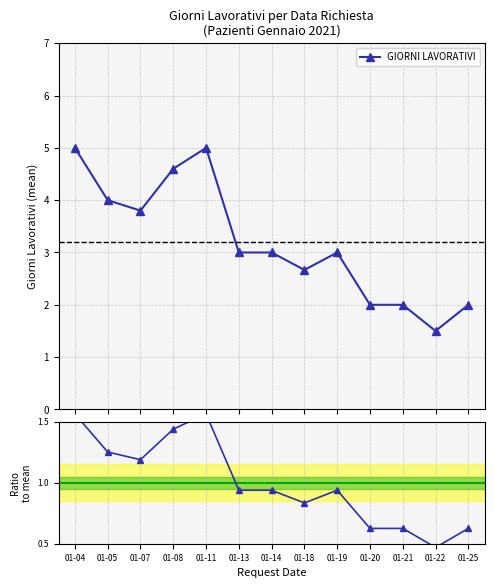

What is the maximum value for GIORNI LAVORATIVI?

5.0